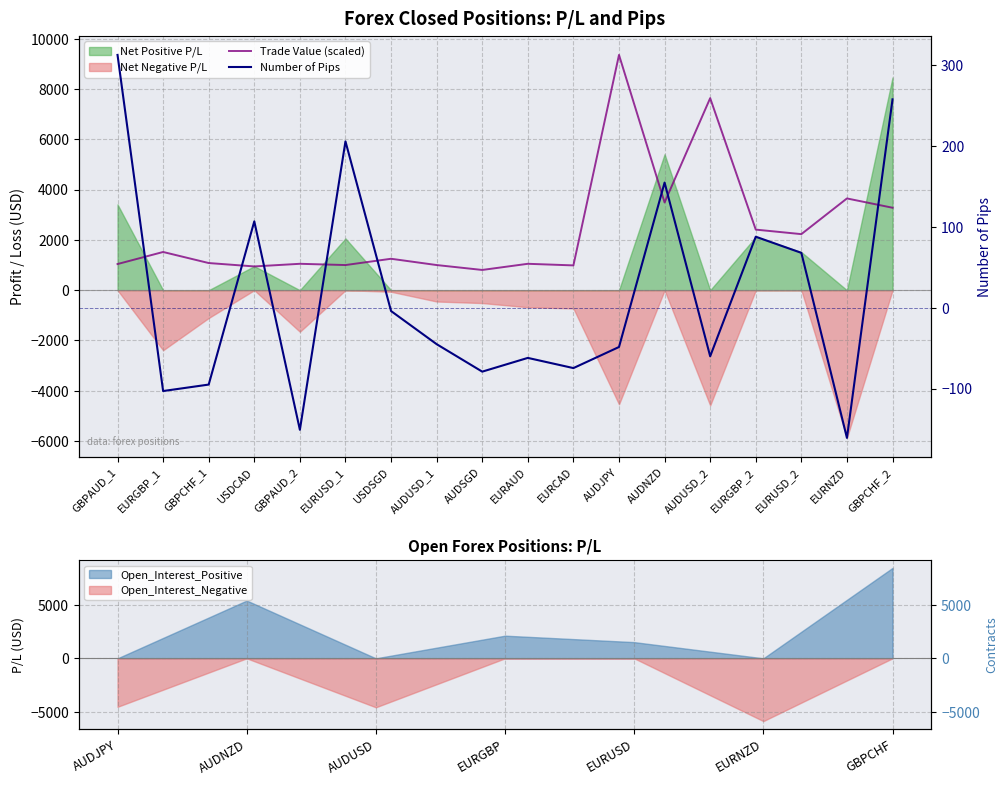

The Number of Pips series shows -49.2 at EURCAD. True or false?

False